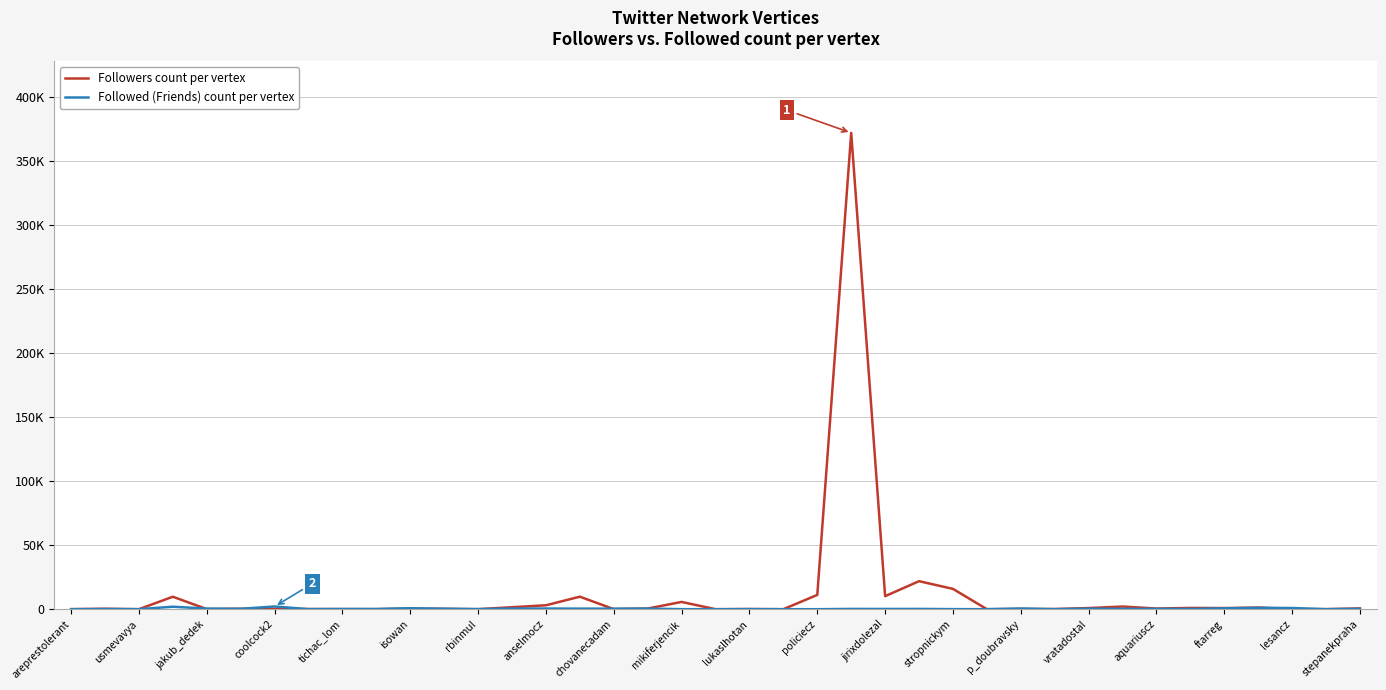

Is this an area chart (filled region under the line)?

No